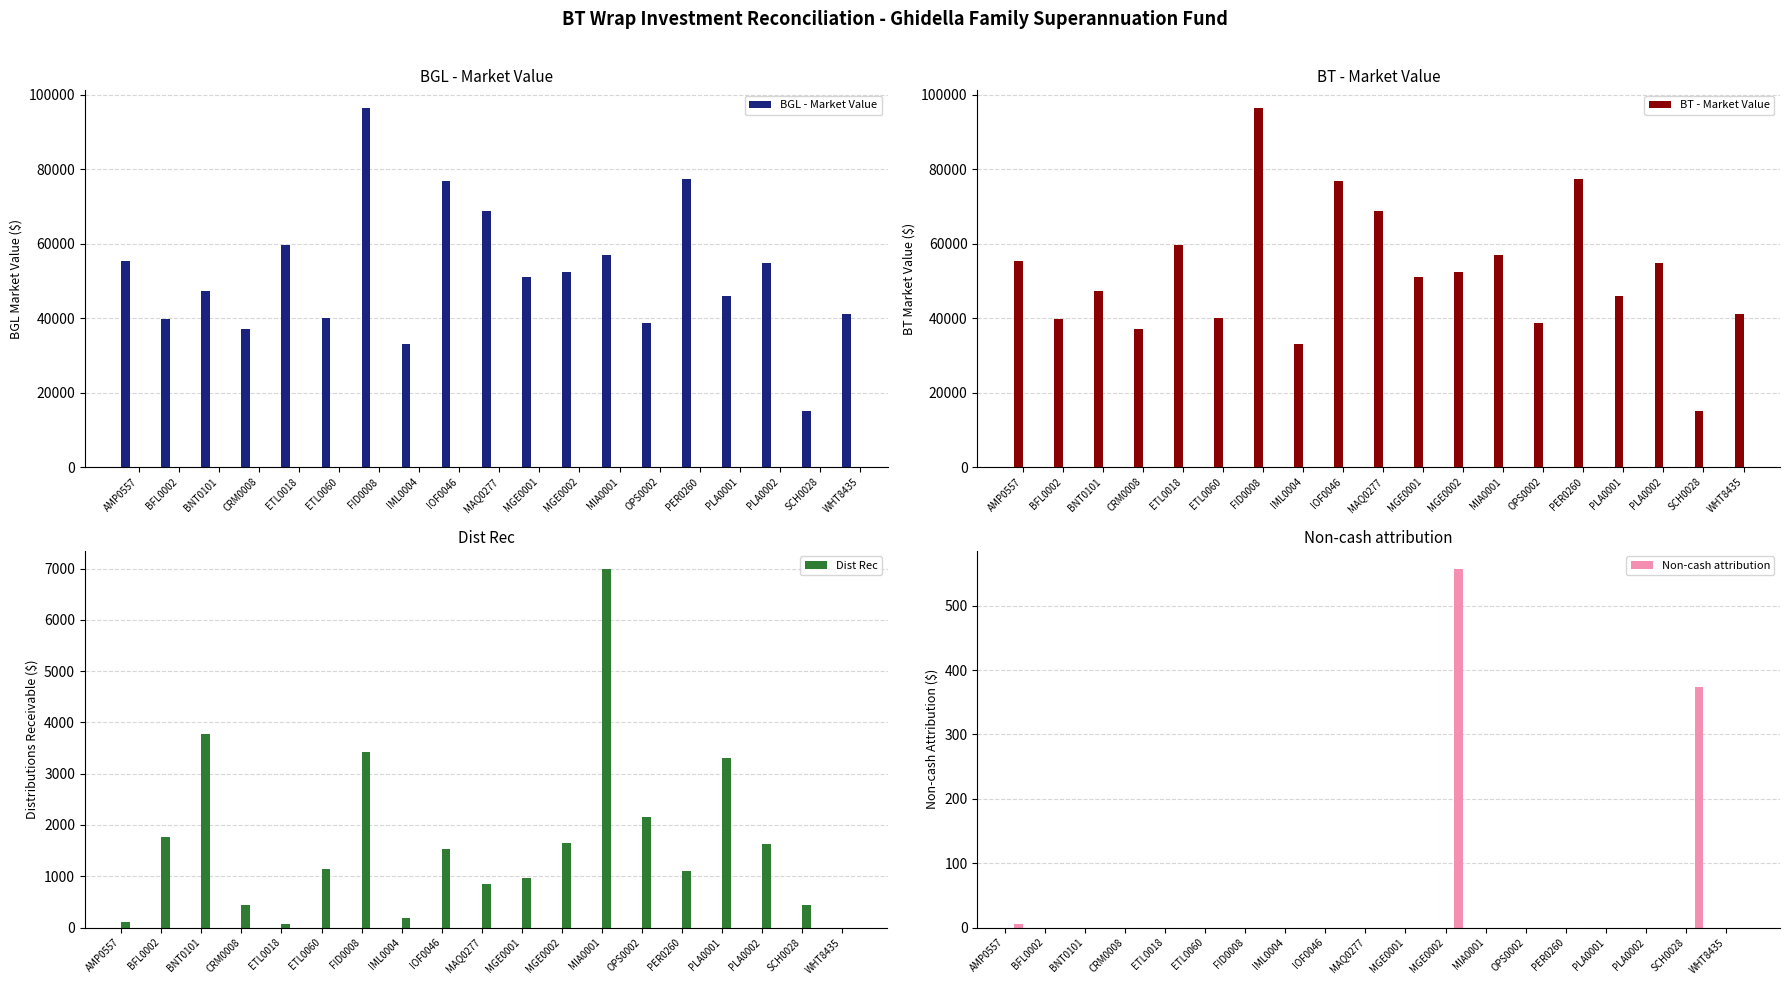

Which series has the widest spread of values?

BGL - Market Value